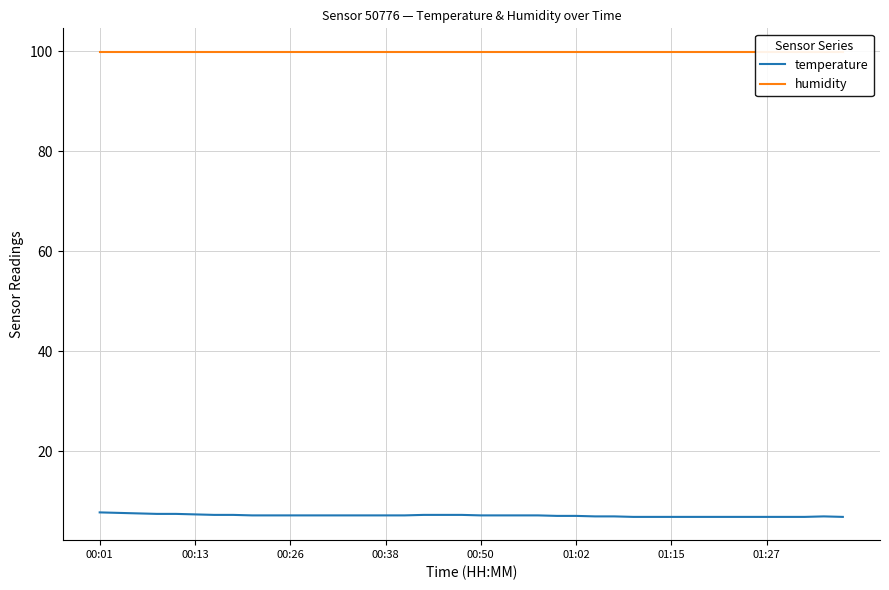

What is the maximum value for temperature?

7.8